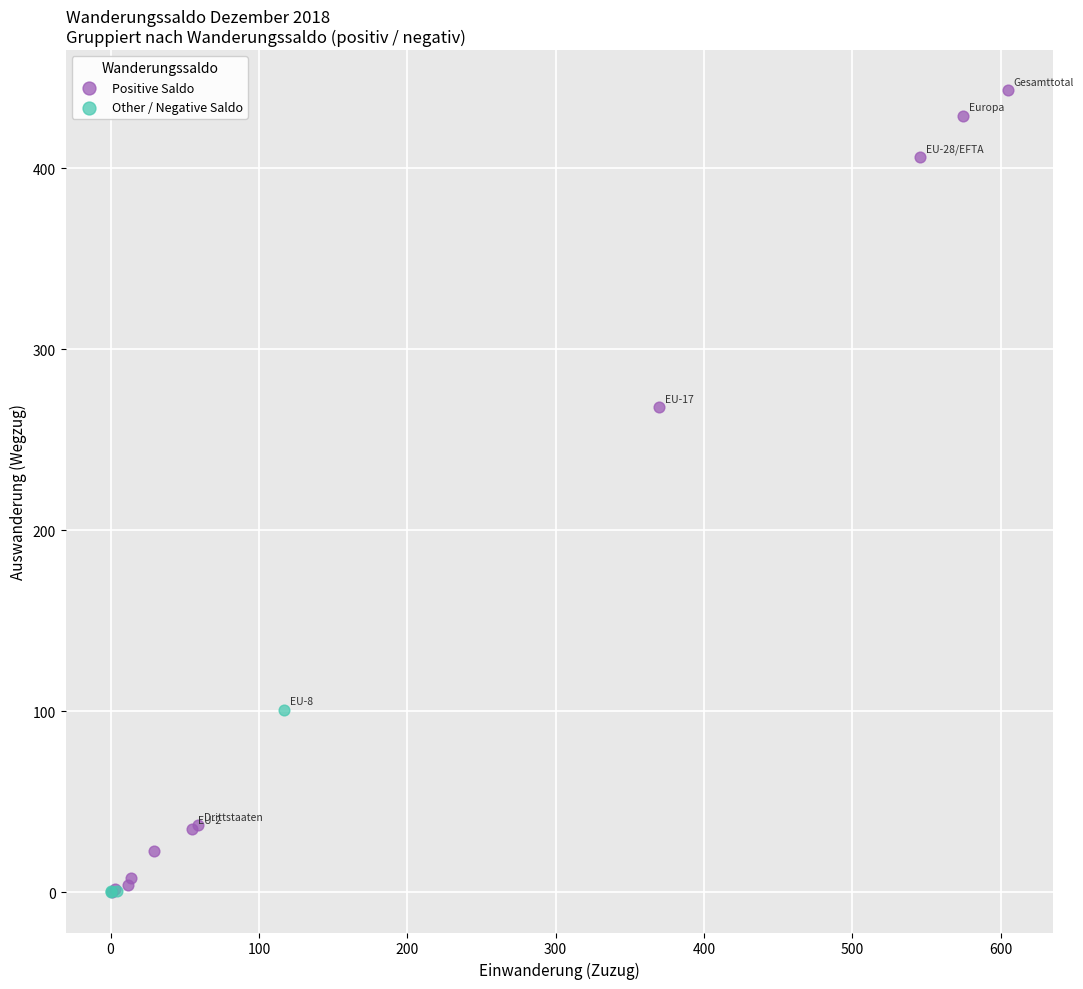

Which series has the widest spread of Y values?

Positive Saldo